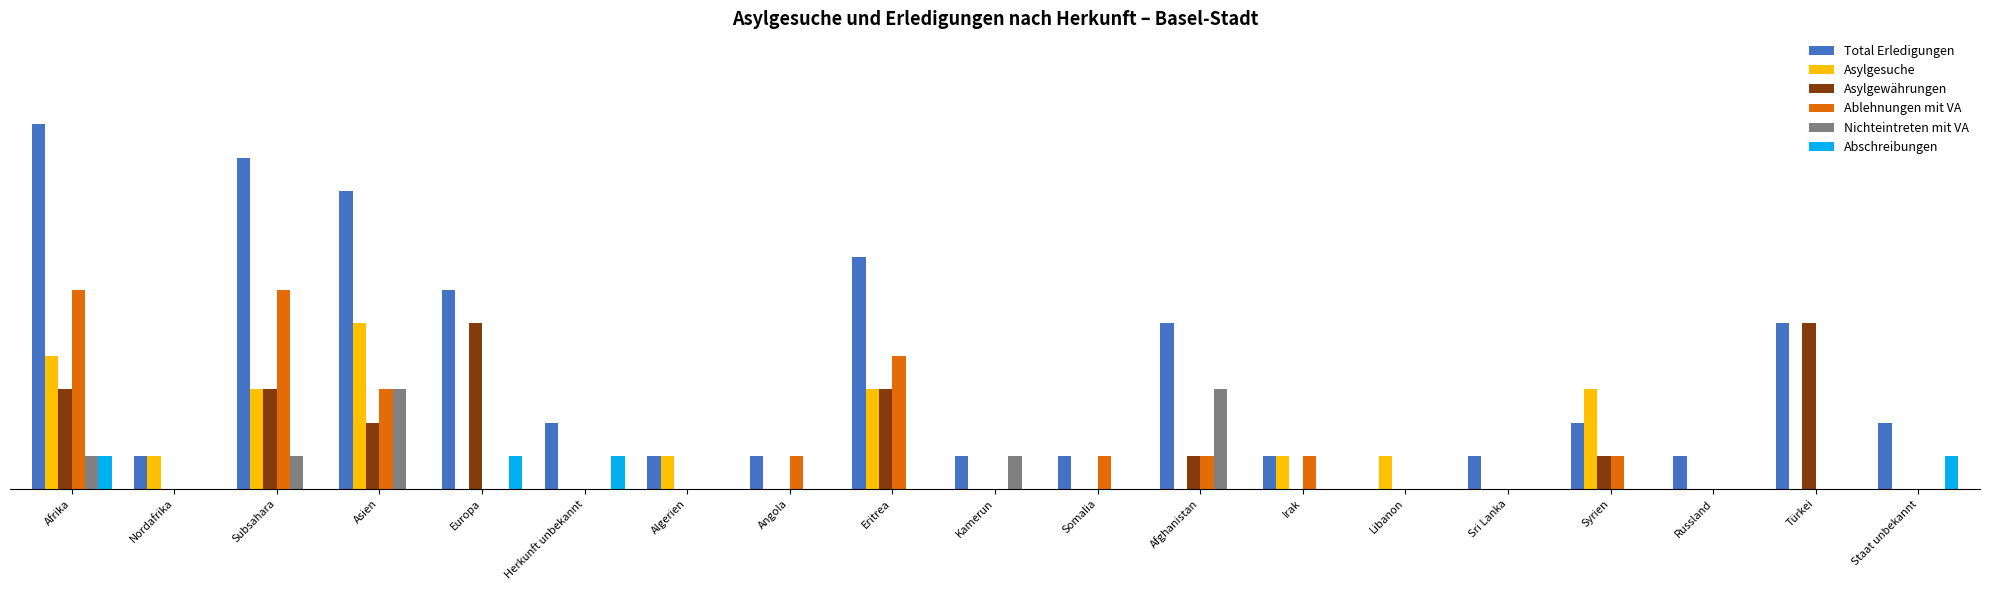

Reading left to right, list all the values displayed in this chart.

Total Erledigungen: 11	1	10	9	6	2	1	1	7	1	1	5	1	0	1	2	1	5	2
Asylgesuche: 4	1	3	5	0	0	1	0	3	0	0	0	1	1	0	3	0	0	0
Asylgewährungen: 3	0	3	2	5	0	0	0	3	0	0	1	0	0	0	1	0	5	0
Ablehnungen mit VA: 6	0	6	3	0	0	0	1	4	0	1	1	1	0	0	1	0	0	0
Nichteintreten mit VA: 1	0	1	3	0	0	0	0	0	1	0	3	0	0	0	0	0	0	0
Abschreibungen: 1	0	0	0	1	1	0	0	0	0	0	0	0	0	0	0	0	0	1